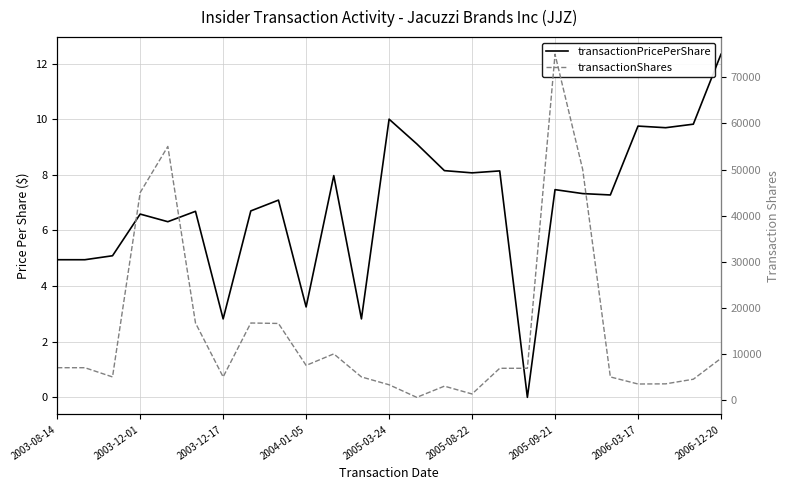

At how many categories does at least one series exceed 59103?

1